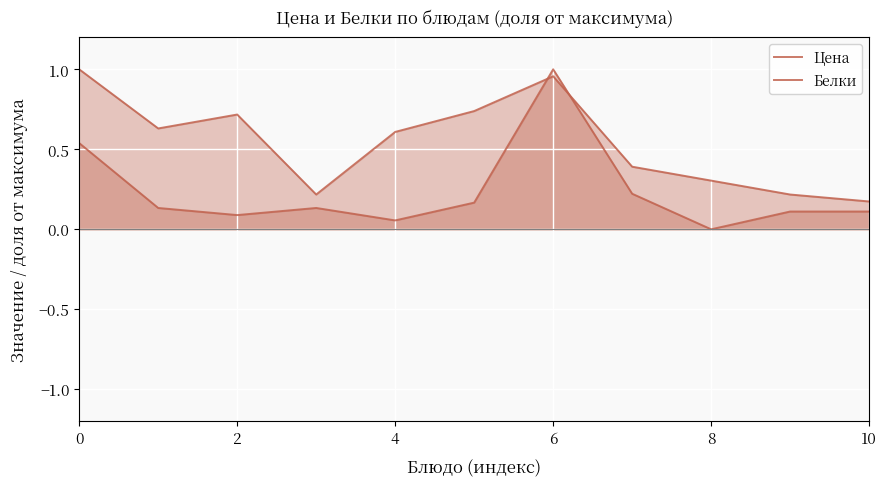

The value of Белки at 9 is 0.1. True or false?

True